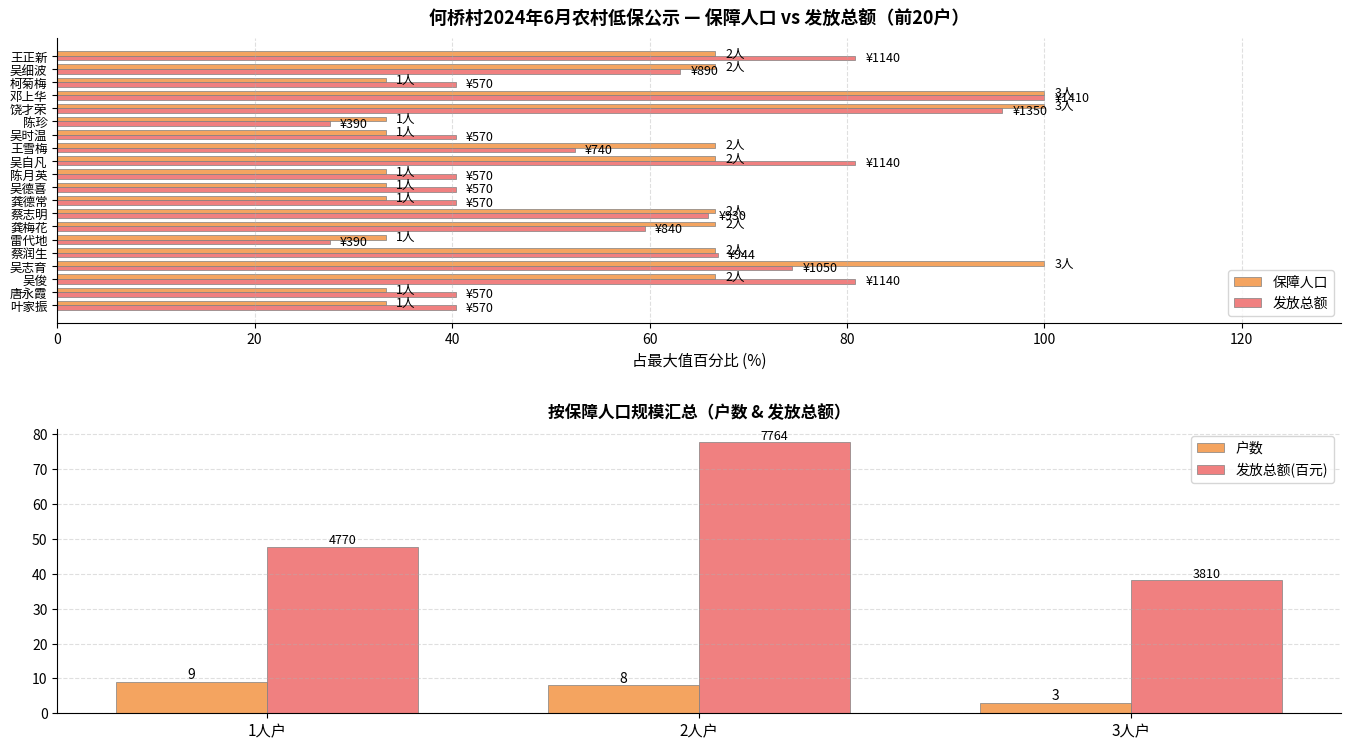

Rank the series by their average value, from lowest to highest.

保障人口, 发放总额